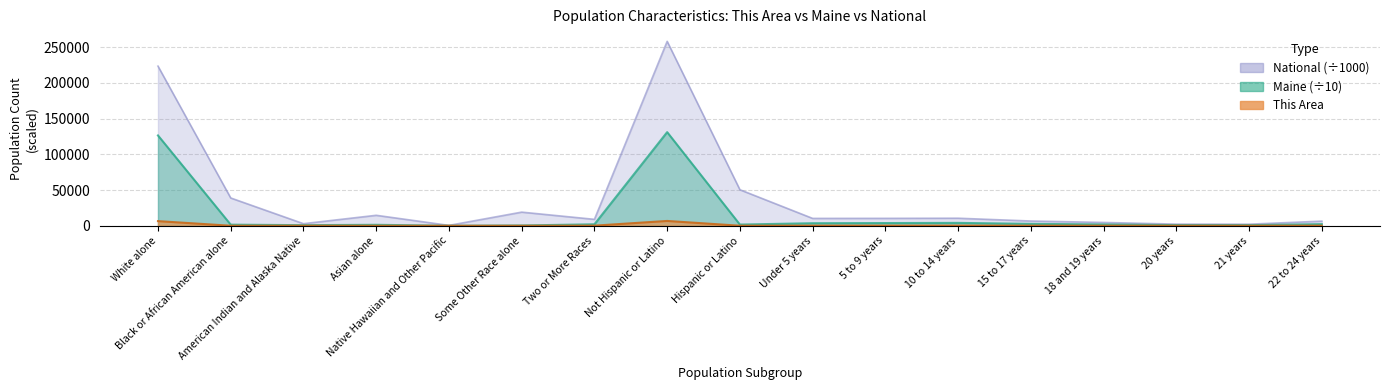

What is the sum of all National values?

671097.8